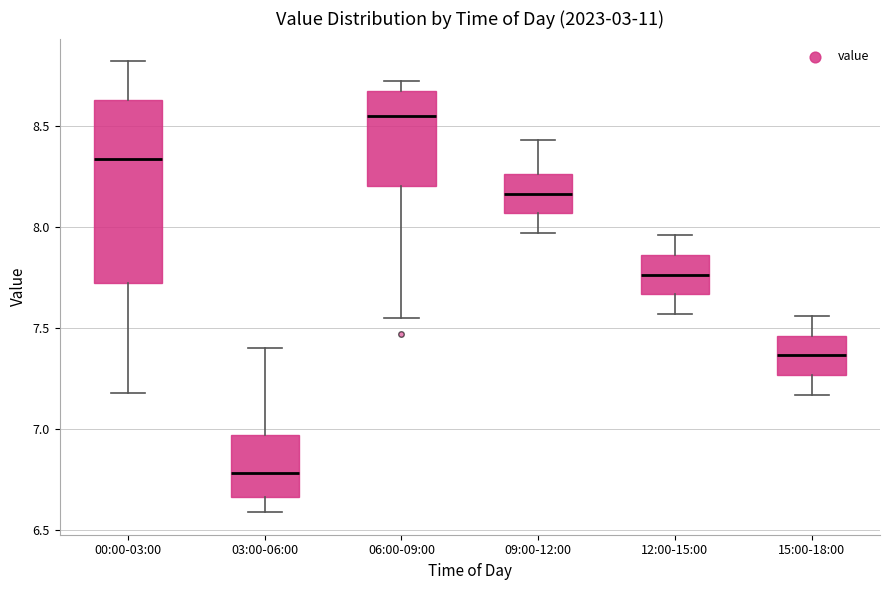

Which box has the highest median line?

06:00-09:00